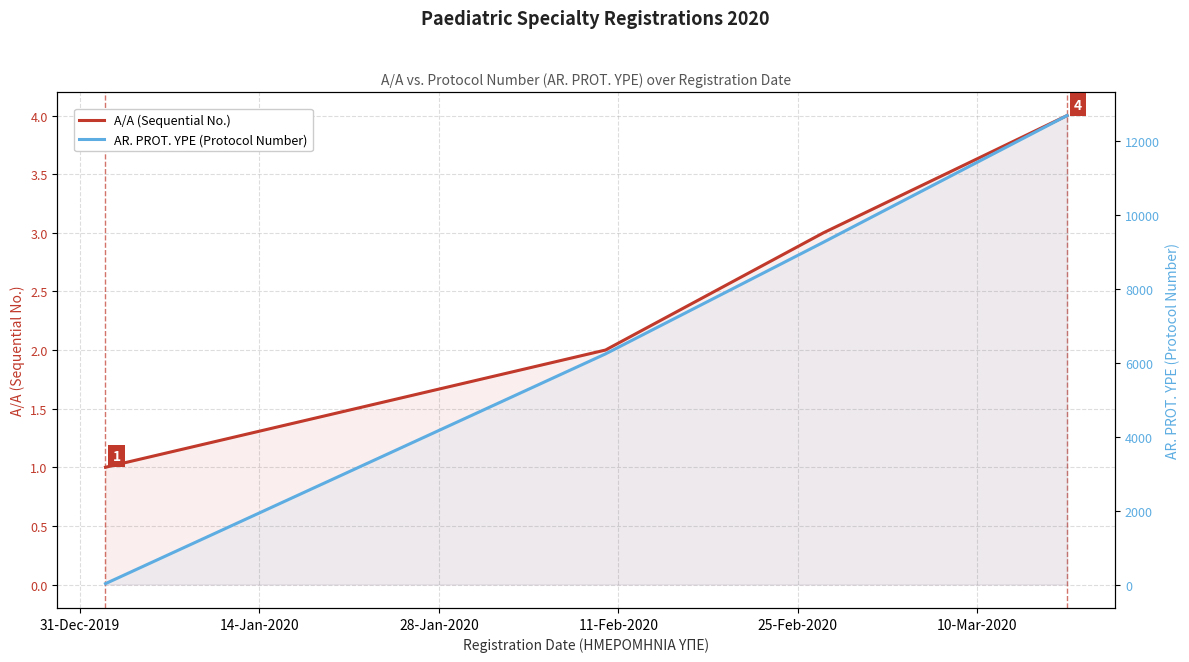

What is the minimum value for AR. PROT. YPE (Protocol Number)?

24